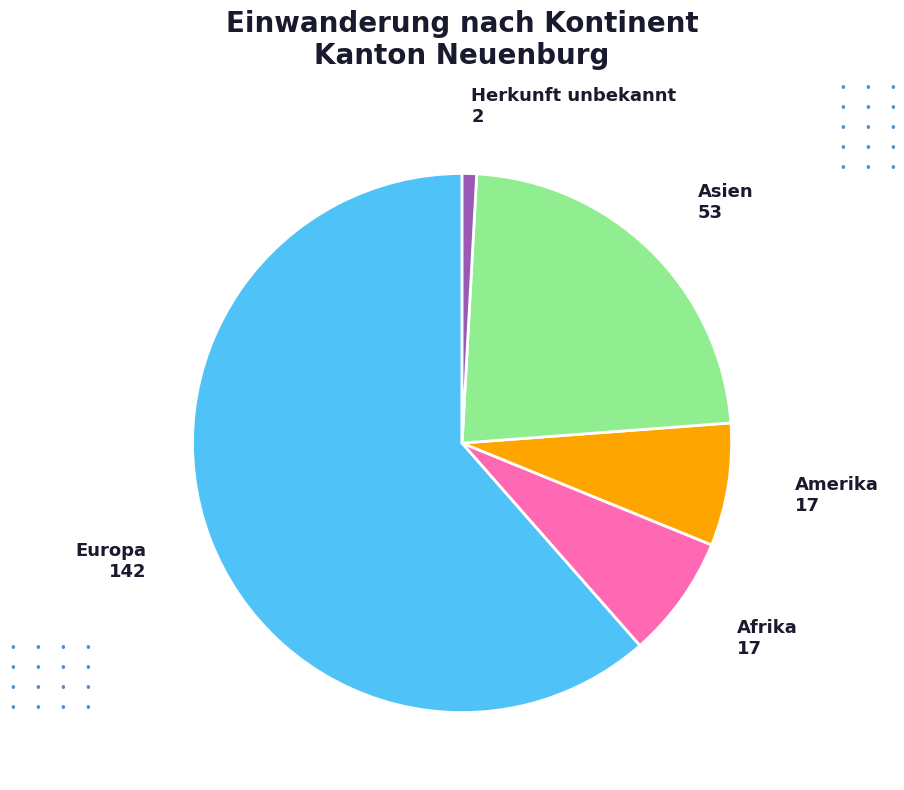

Does any single category account for the majority?

Yes